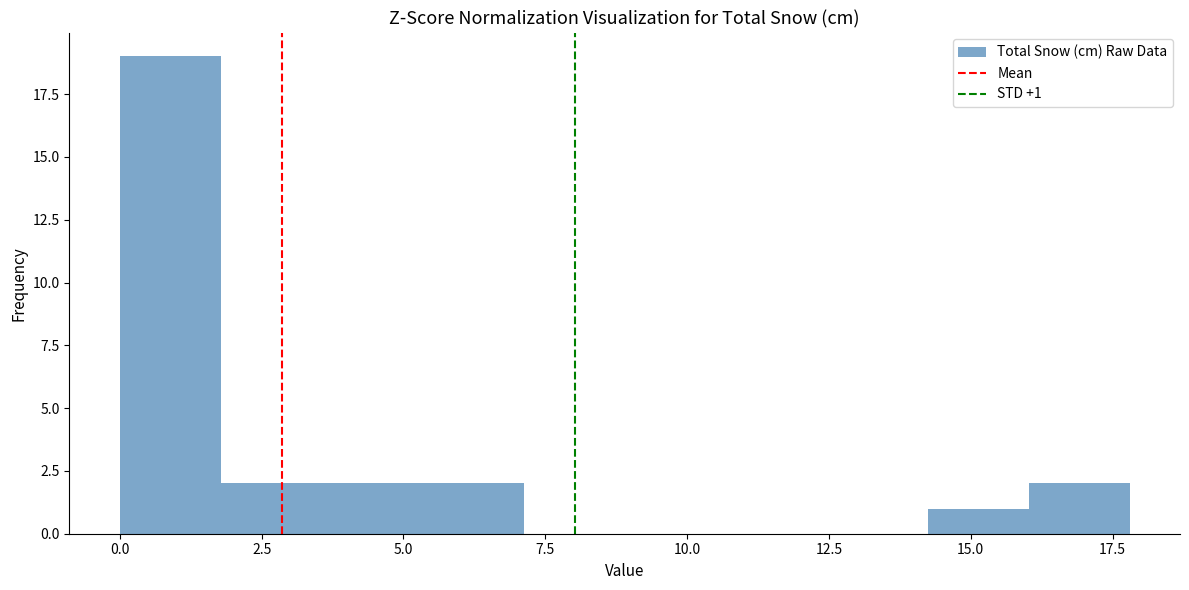

Around what value on the x-axis is the tallest bar? Give the approximate position of its centre, as read against the axis.

1.0